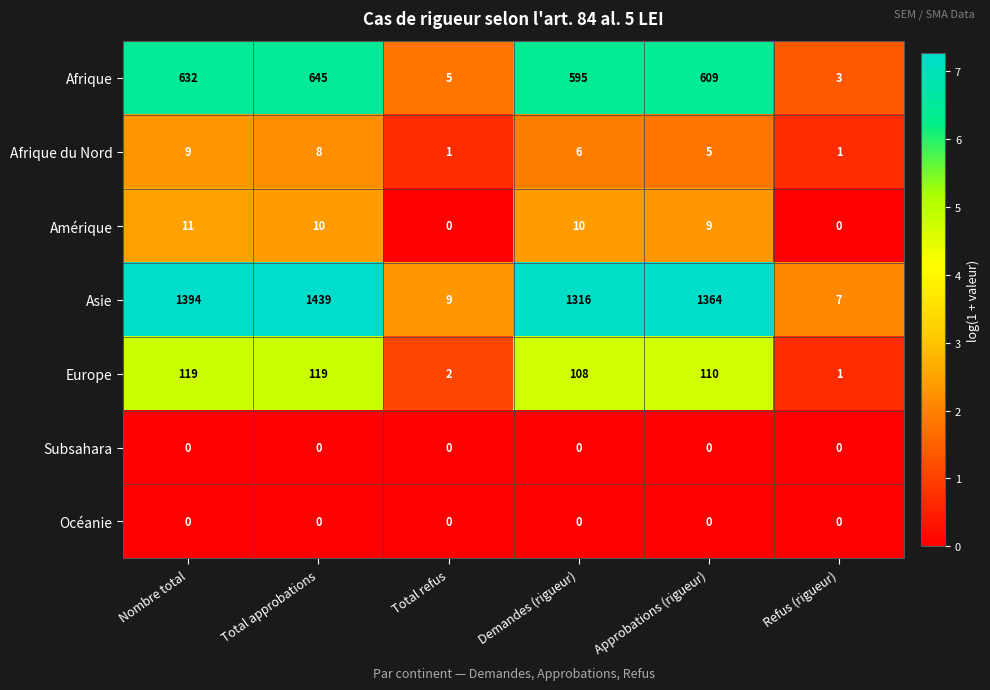

What is the difference between the maximum and second lowest values in the Afrique du Nord series?

8